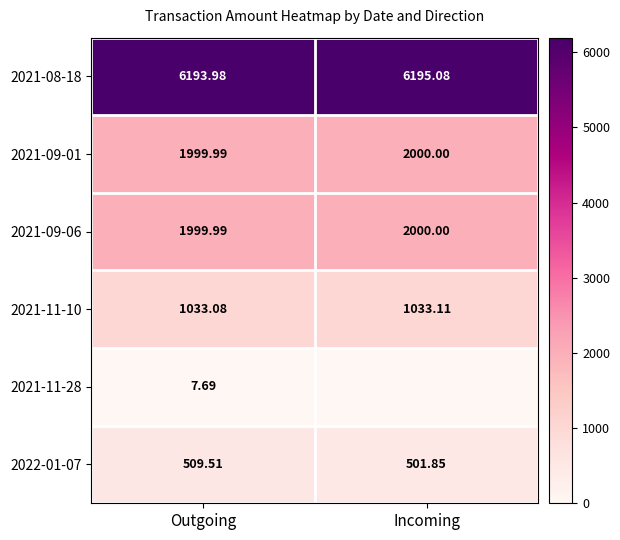

List the labels in order of 2021-11-10 value, smallest first.

Outgoing, Incoming